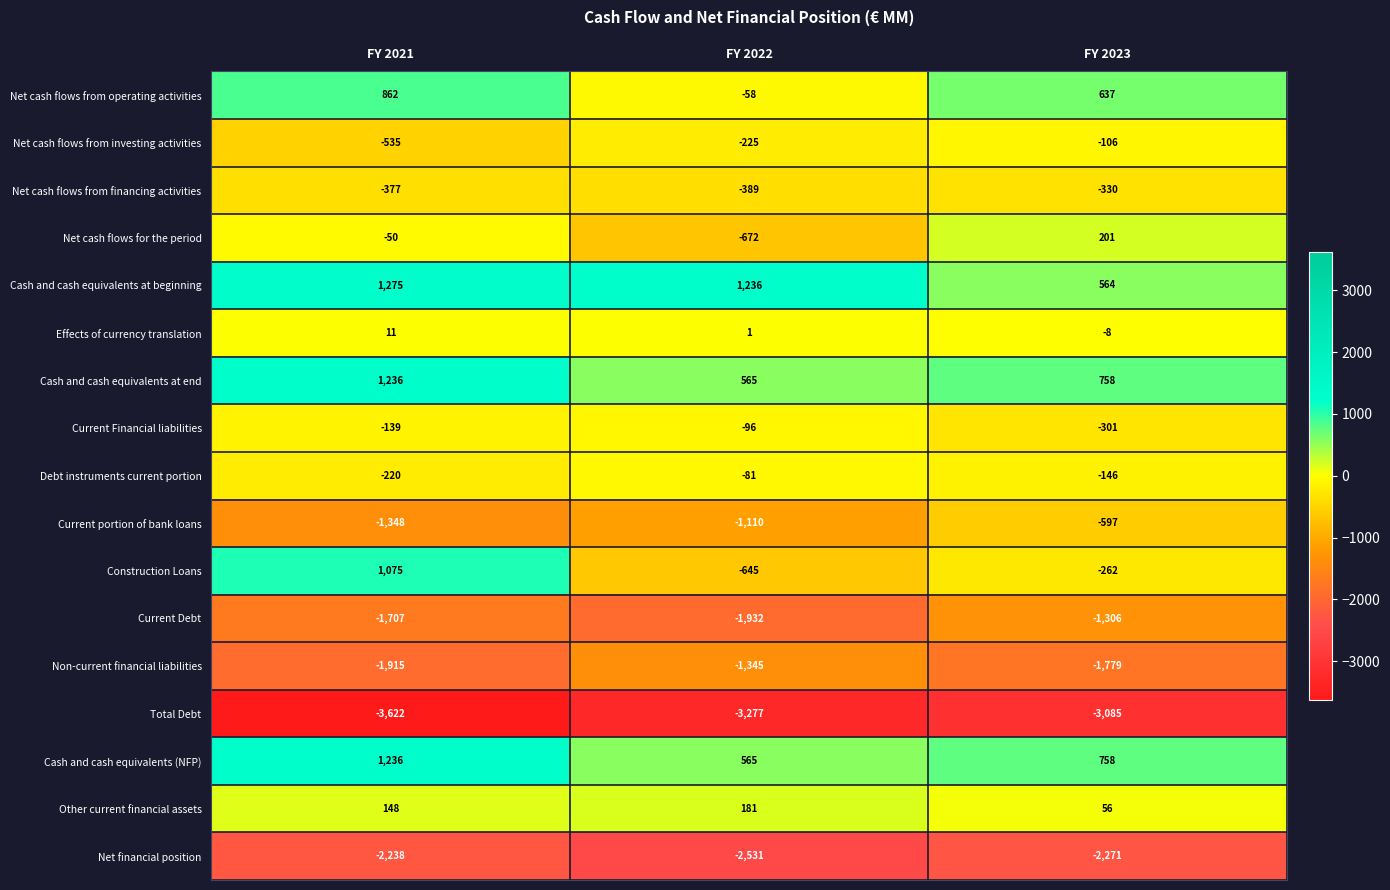

What is the spread (max minus min) of values at FY 2022?

4513